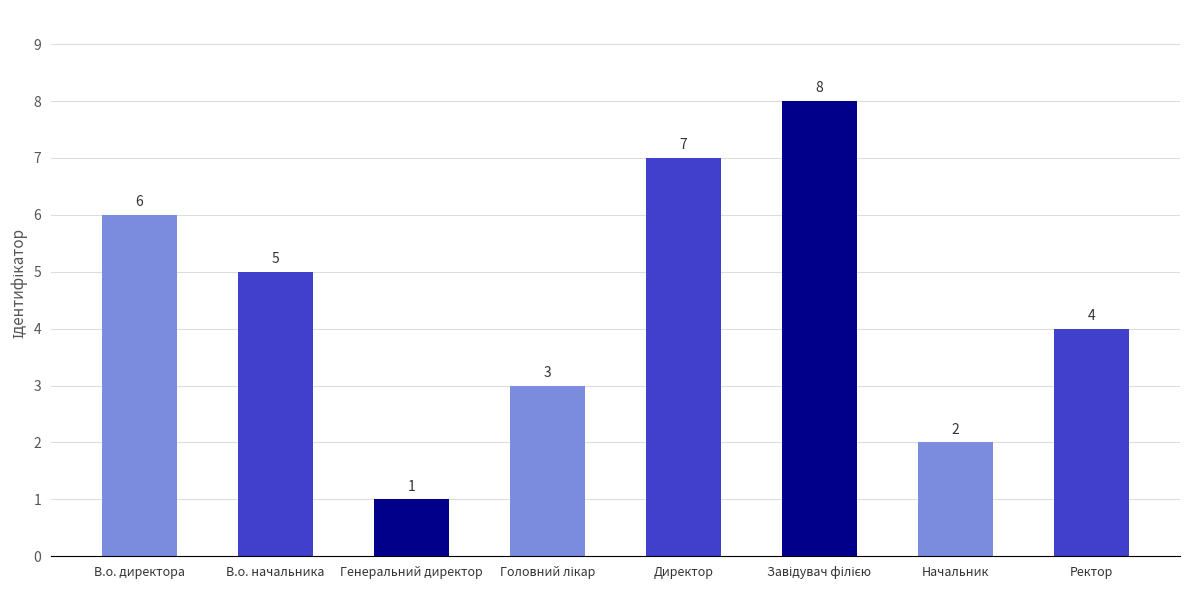

How many bars are there in total?

8